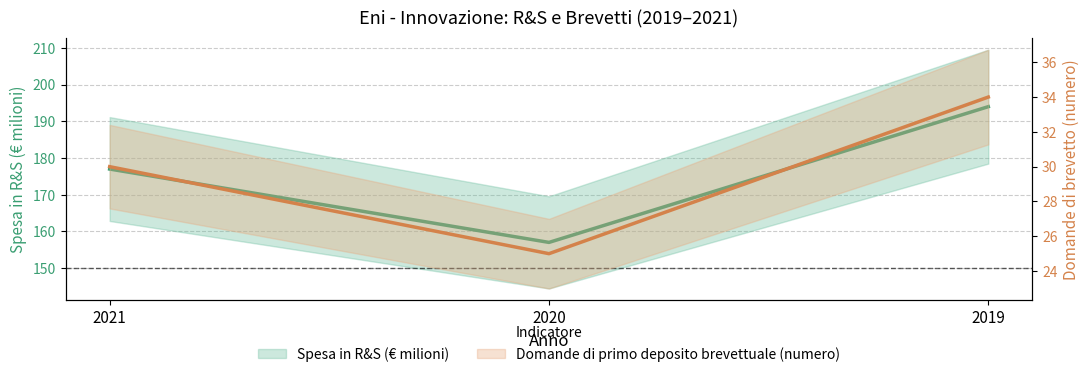

Count the number of categories in the chart.

3